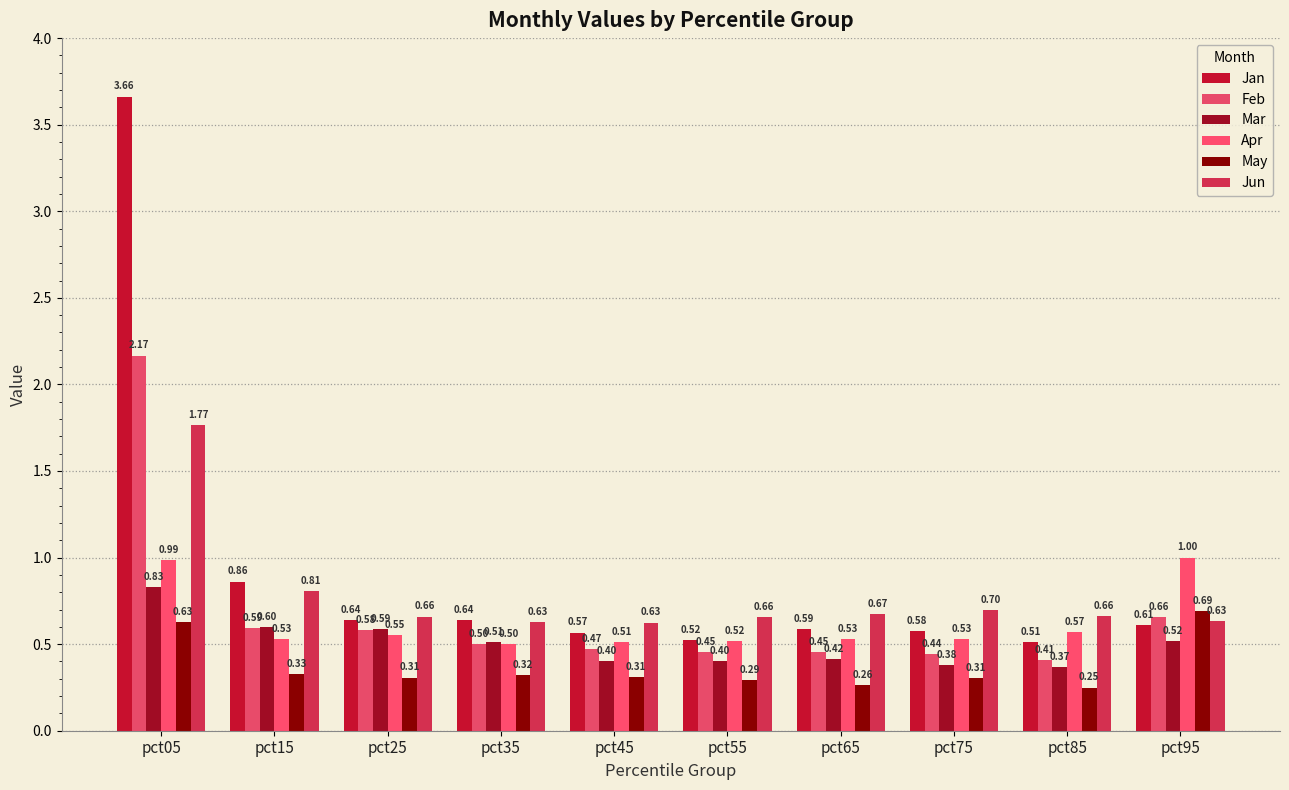

What is the value of the Apr bar at the 8th from the left?

0.5